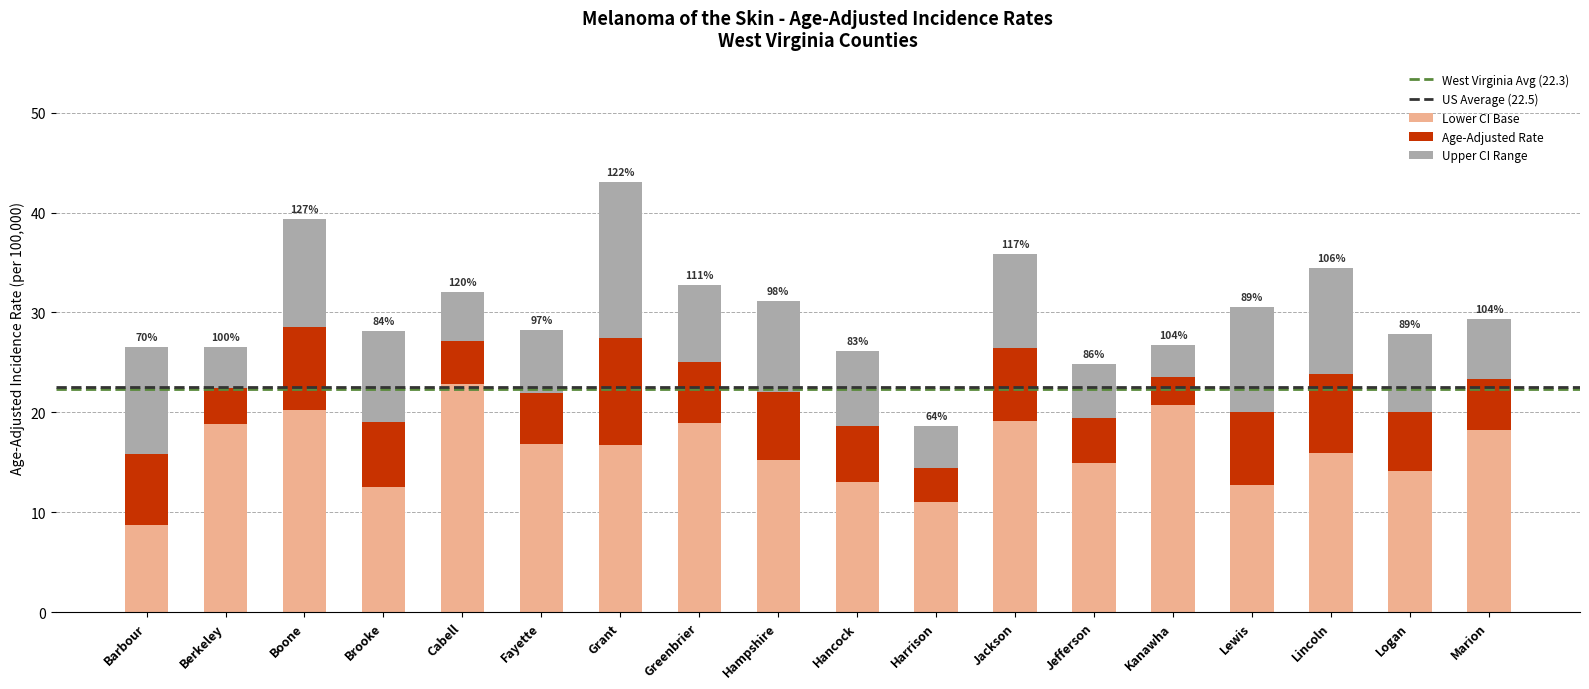

At which category is the sum across all series the highest?

Grant